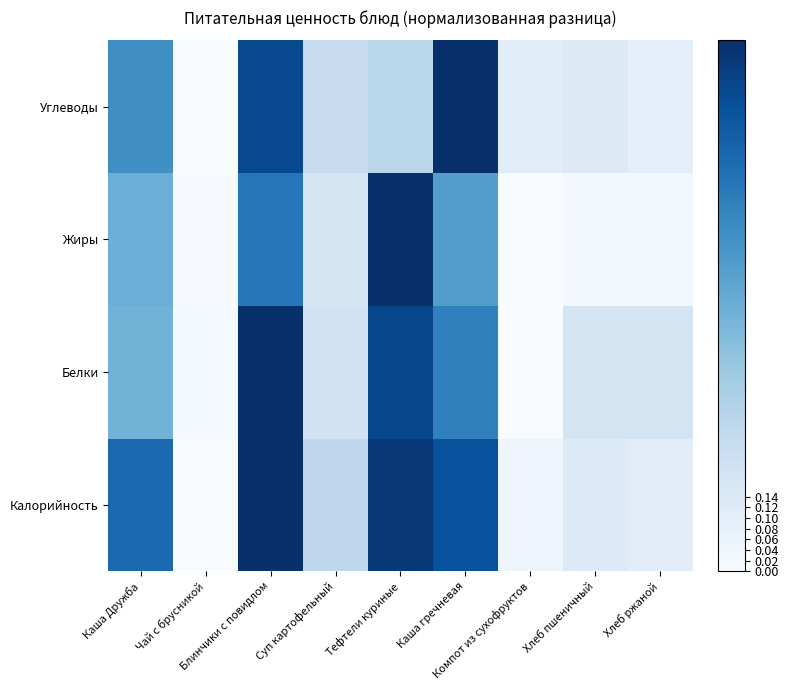

Count the number of categories in the chart.

9